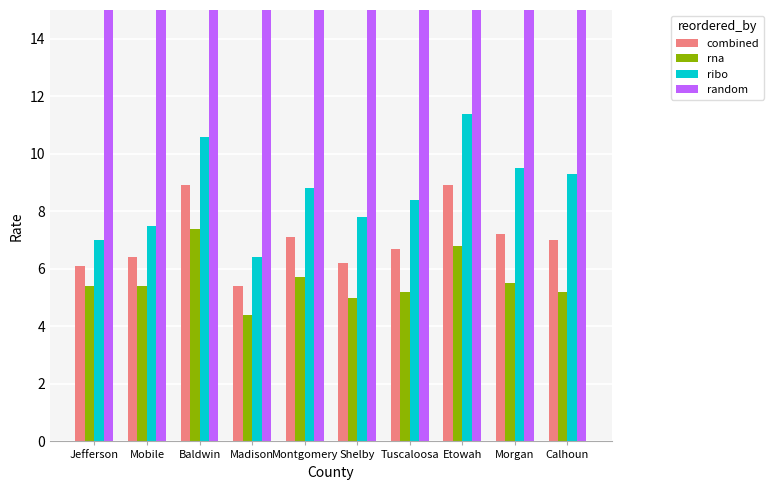

Which series has the largest range (max minus min)?

random